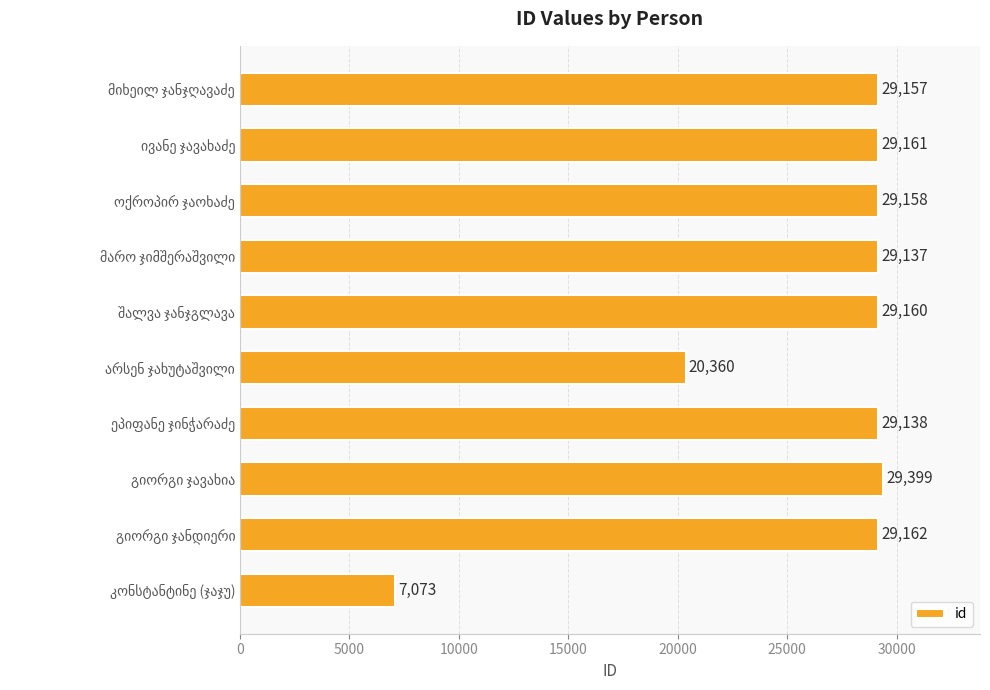

What is the smallest value displayed?

7073